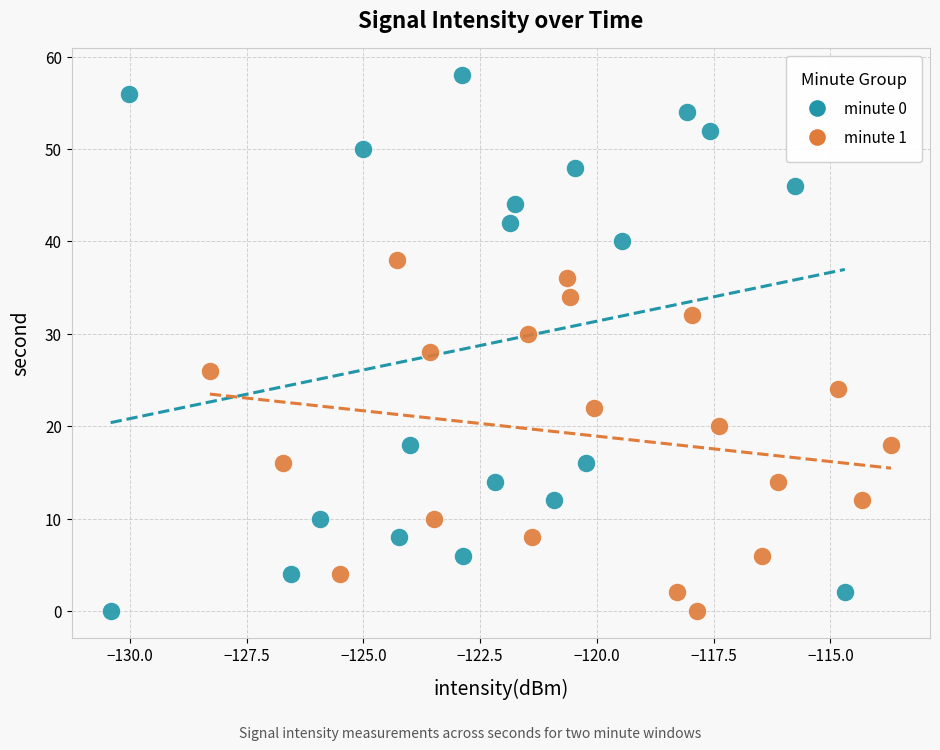

Which series reaches the maximum Y coordinate?

minute 0